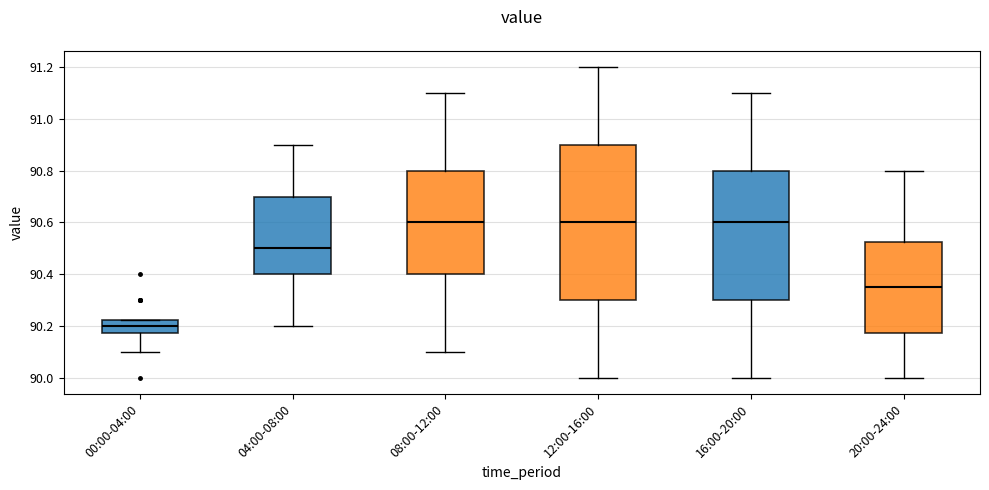

Where is the upper edge of the box for 04:00-08:00 on the y-axis? The values are not printed on the chart, so give them approximately, as read against the axis.

90.70